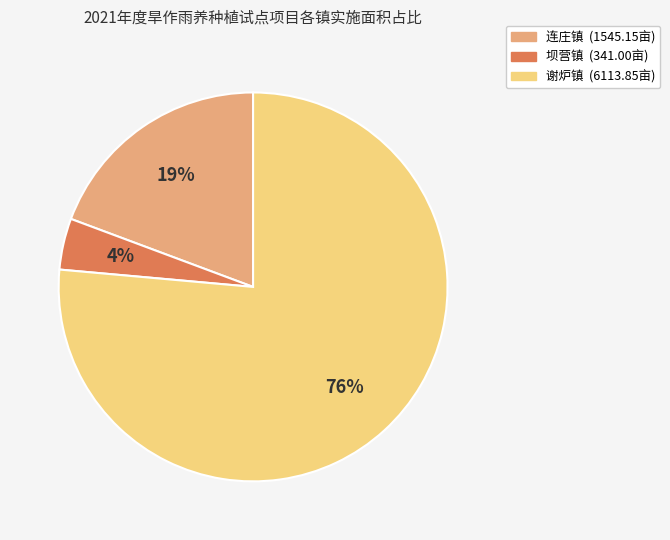

Do 谢炉镇 and 坝营镇 together represent more than half of the pie?

Yes